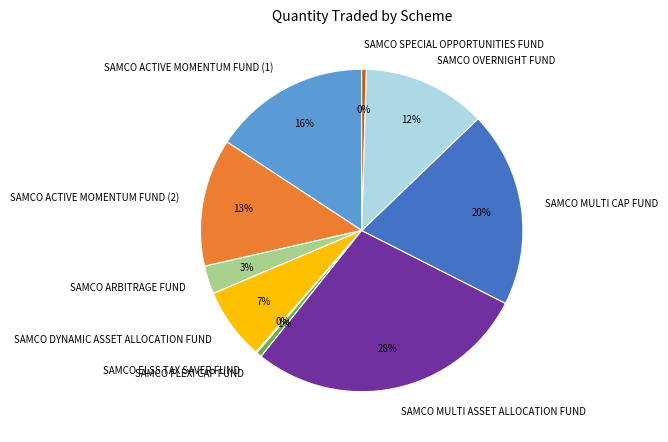

What percentage is the SAMCO ARBITRAGE FUND slice, to the nearest percent?

3%